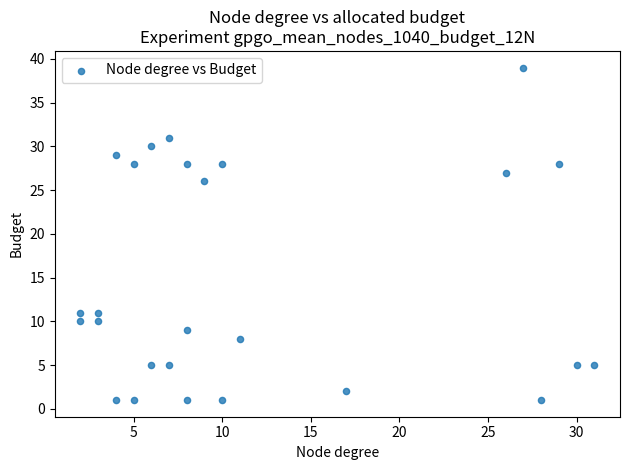

What is the range of Y values (max minus min)?

38